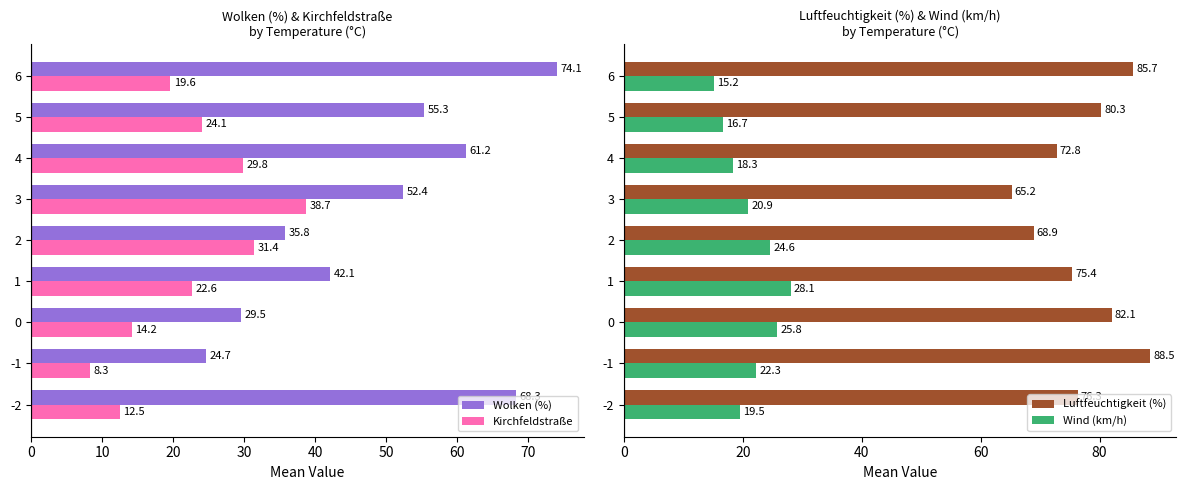

List the labels in order of Wolken (%) value, largest first.

6, -2, 4, 5, 3, 1, 2, 0, -1